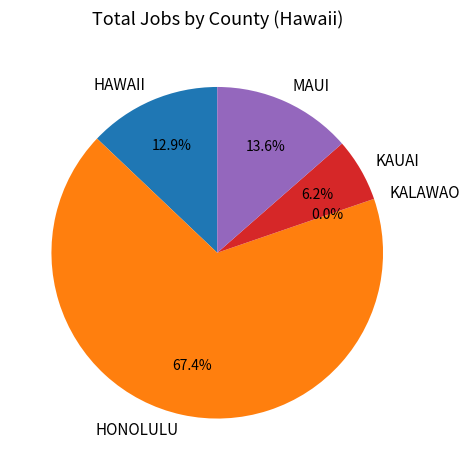

Does HONOLULU represent more than half of the total?

Yes